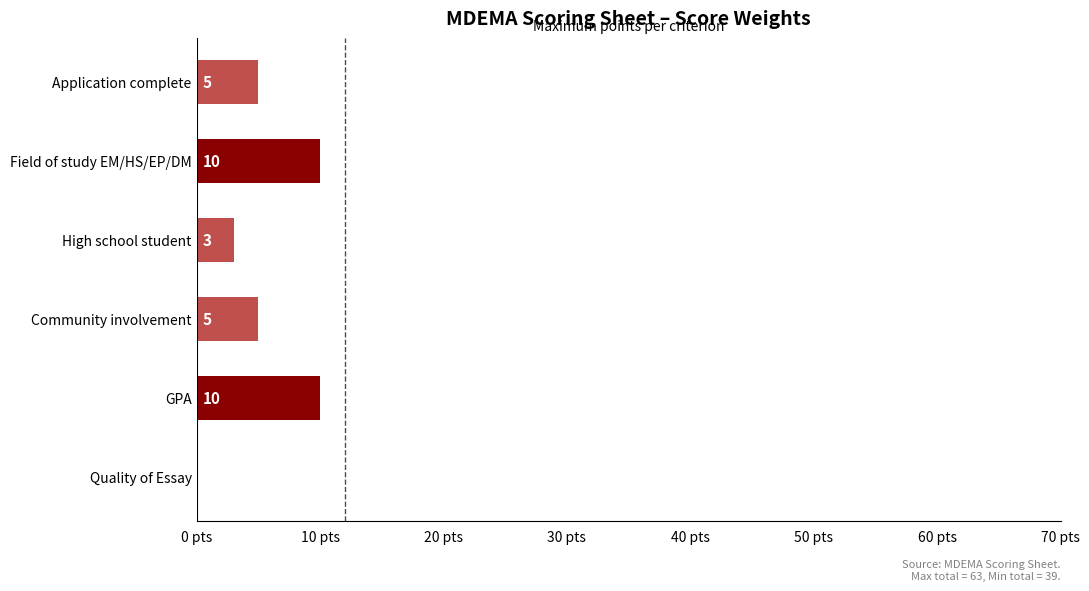

Reading bottom to top, extract all data points from this chart.

Quality of Essay=0	GPA=10	Community involvement=5	High school student=3	Field of study EM/HS/EP/DM=10	Application complete=5